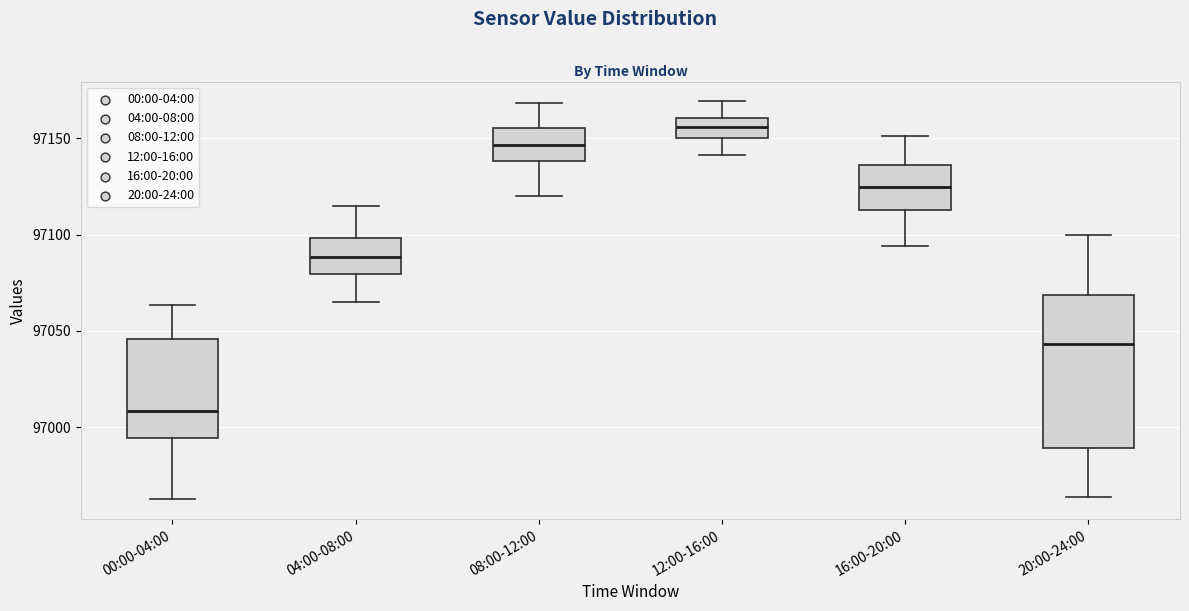

Reading left to right, read every box against the y-axis: the position of its median line, the range the box covers, and the ends of its whiskers. The values are not printed on the chart, so give them approximately, as read against the axis.

00:00-04:00: median 97010, box 96995 to 97045, whiskers 96965 to 97065
04:00-08:00: median 97090, box 97080 to 97100, whiskers 97065 to 97115
08:00-12:00: median 97145, box 97140 to 97155, whiskers 97120 to 97170
12:00-16:00: median 97155, box 97150 to 97160, whiskers 97140 to 97170
16:00-20:00: median 97125, box 97115 to 97135, whiskers 97095 to 97150
20:00-24:00: median 97045, box 96990 to 97070, whiskers 96965 to 97100